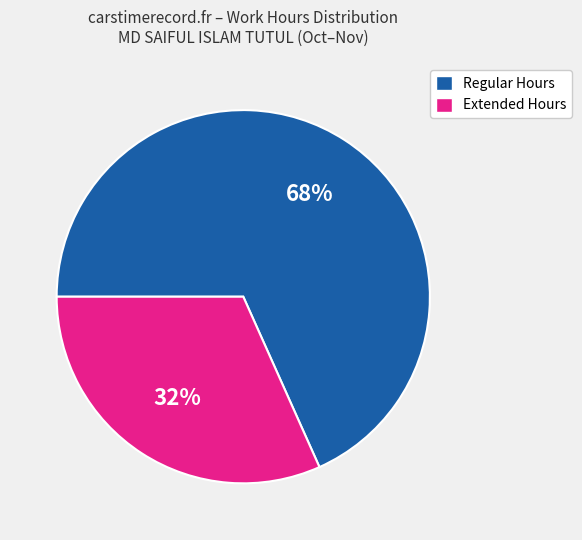

Does Extended Hours represent more than half of the total?

No